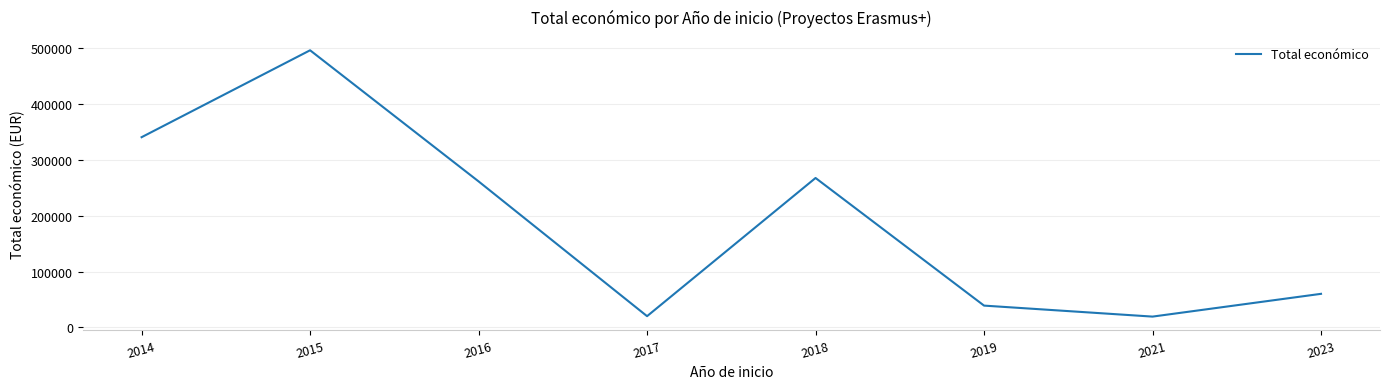

True or false: the data has more than 2 interior local peaks.

False